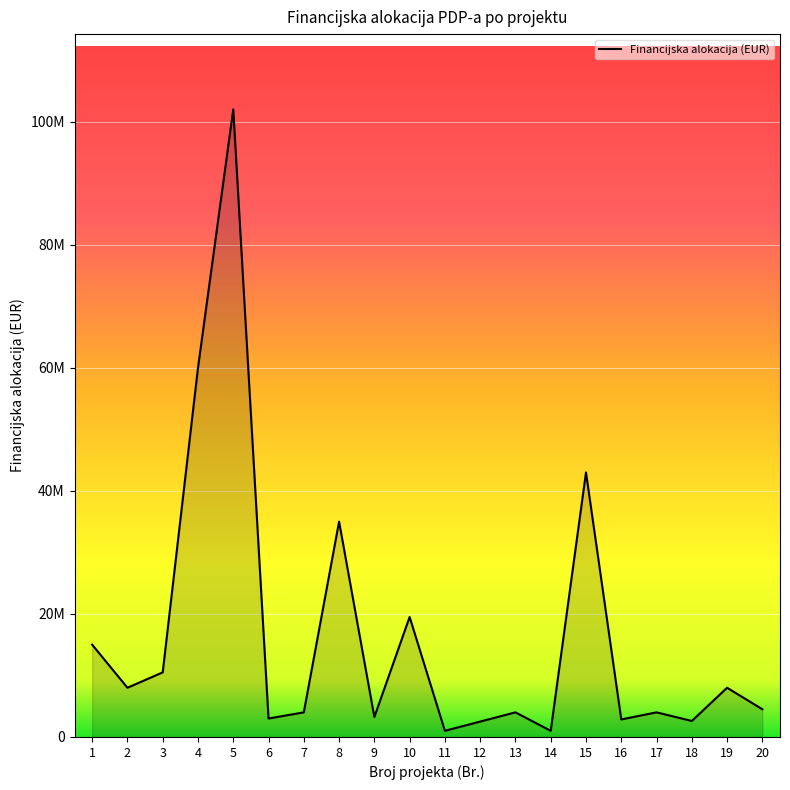

Does the chart have visible grid lines?

Yes